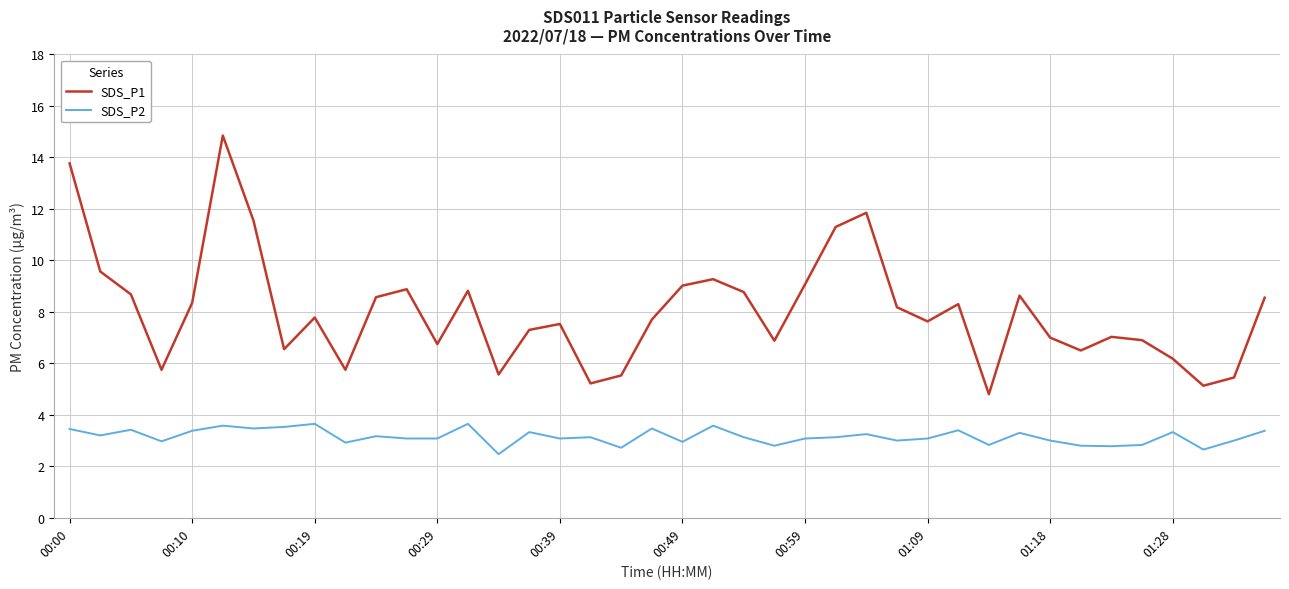

Which series has the largest total across all categories?

SDS_P1